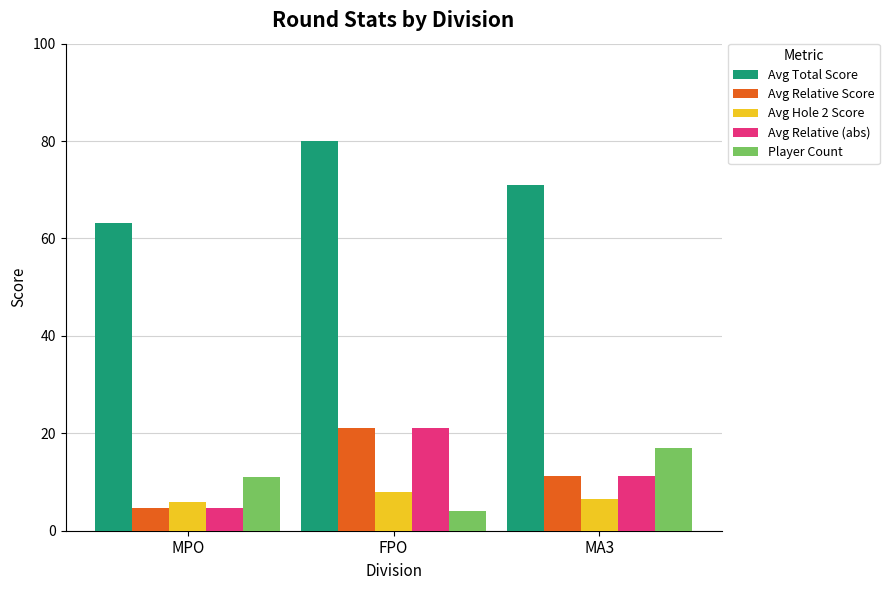

What are all the series names shown in the legend?

Avg Total Score, Avg Relative Score, Avg Hole 2 Score, Avg Relative (abs), Player Count